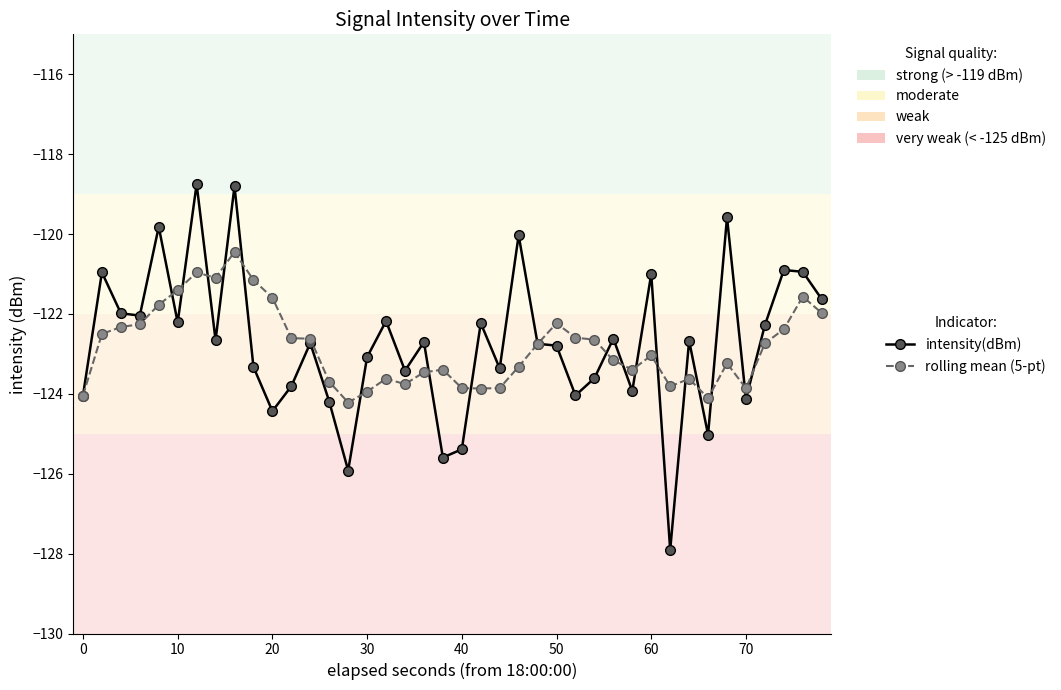

List the series in order of their peak value, lowest first.

rolling mean (5-pt), intensity(dBm)